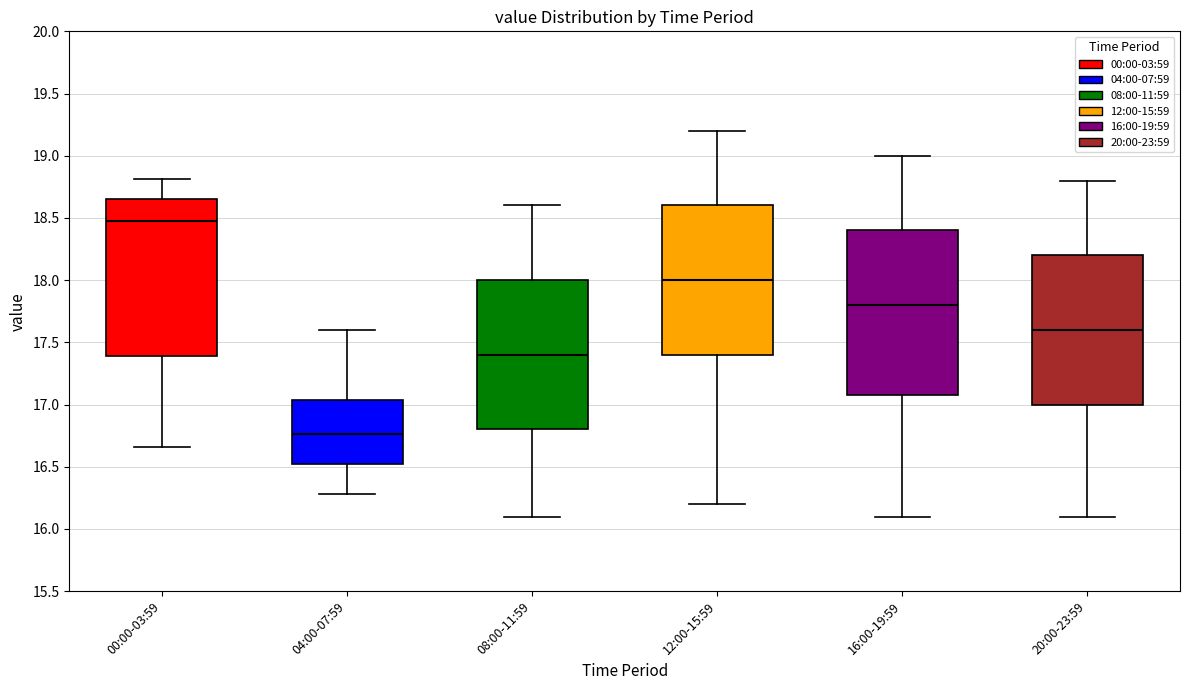

Reading left to right, transcribe this box plot: for each box, give where its median line is, the range the box spans, and where its two whiskers end, as read against the y-axis. The values are not printed on the chart, so give them approximately, as read against the axis.

00:00-03:59: median 18.50, box 17.40 to 18.65, whiskers 16.65 to 18.80
04:00-07:59: median 16.75, box 16.50 to 17.05, whiskers 16.30 to 17.60
08:00-11:59: median 17.40, box 16.80 to 18.00, whiskers 16.10 to 18.60
12:00-15:59: median 18.00, box 17.40 to 18.60, whiskers 16.20 to 19.20
16:00-19:59: median 17.80, box 17.10 to 18.40, whiskers 16.10 to 19.00
20:00-23:59: median 17.60, box 17.00 to 18.20, whiskers 16.10 to 18.80